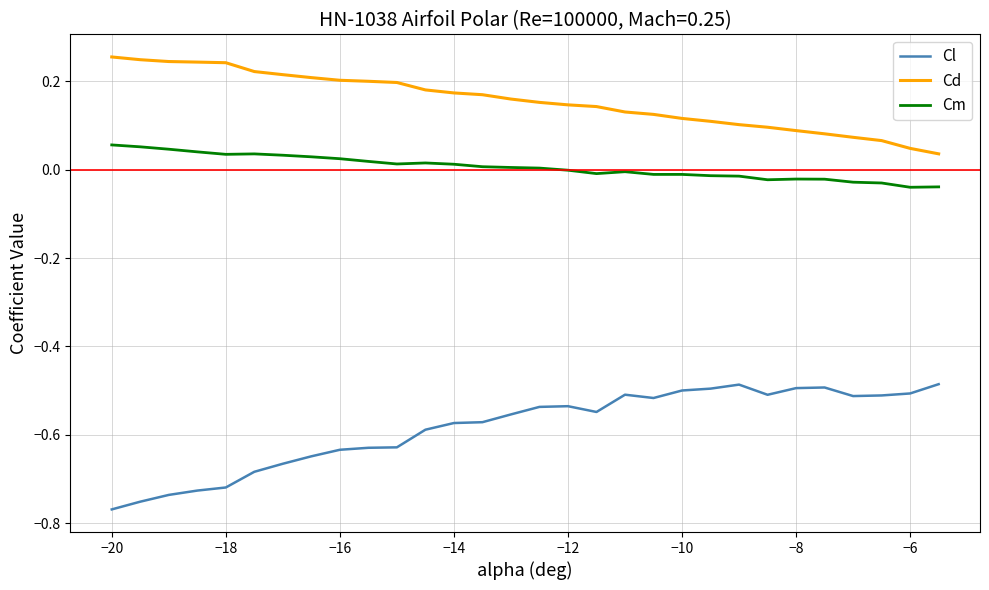

Which series has the largest total across all categories?

Cd